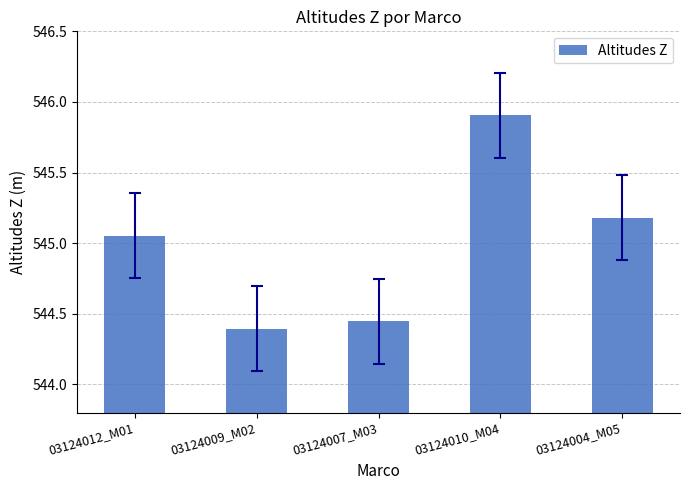

Approximately how many times larger is the value at 03124010_M04 compared to 03124007_M03?

1.0